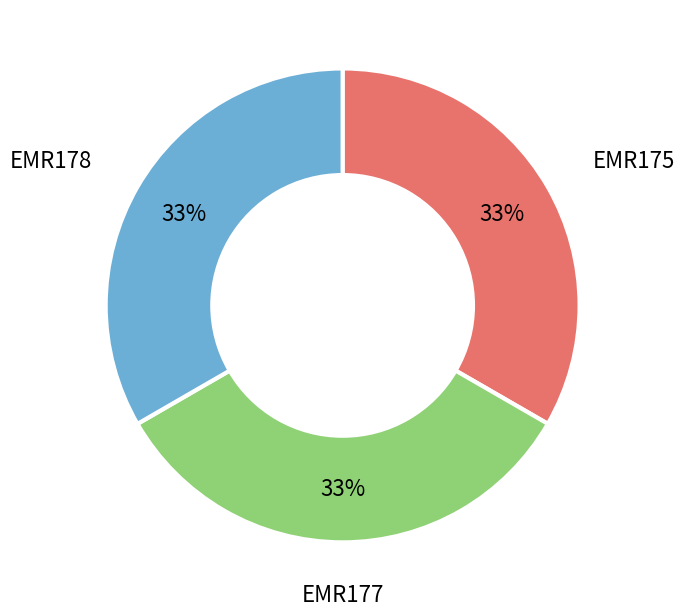

To the nearest percent, what percentage of the pie is EMR175?

33%